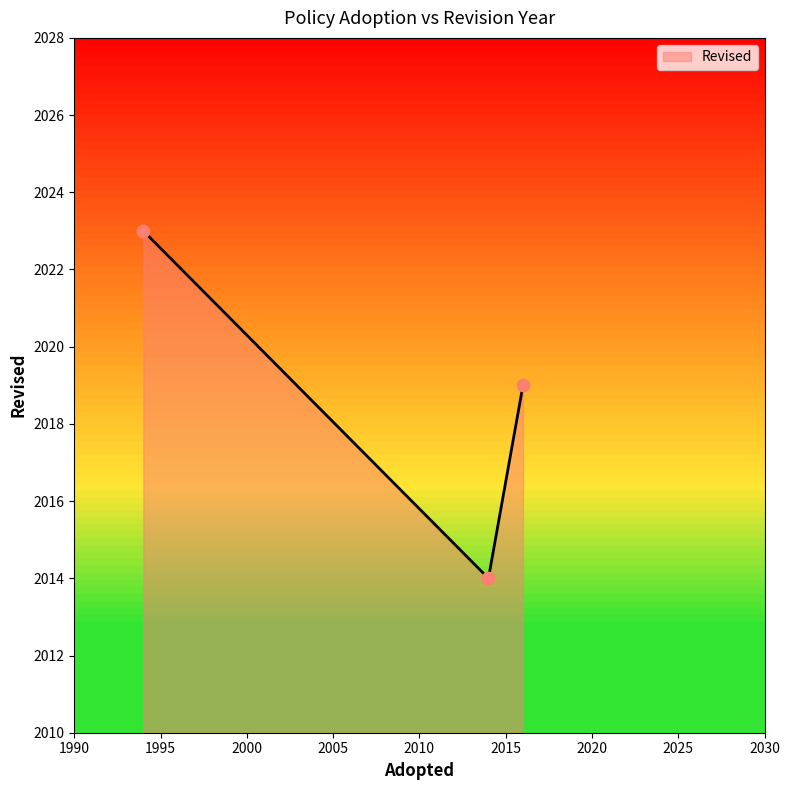

What is the average value?

2019